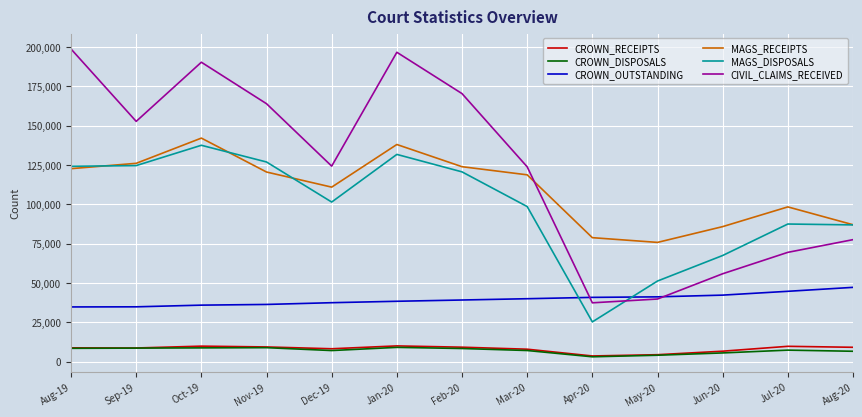

What is the total value across all series at Feb-20?

471792